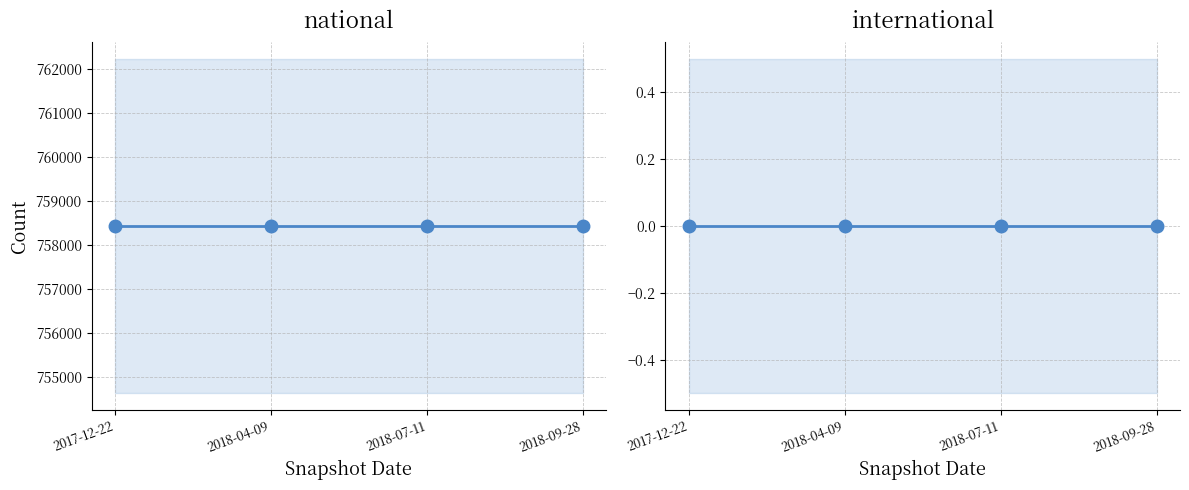

Which series has the largest range (max minus min)?

national